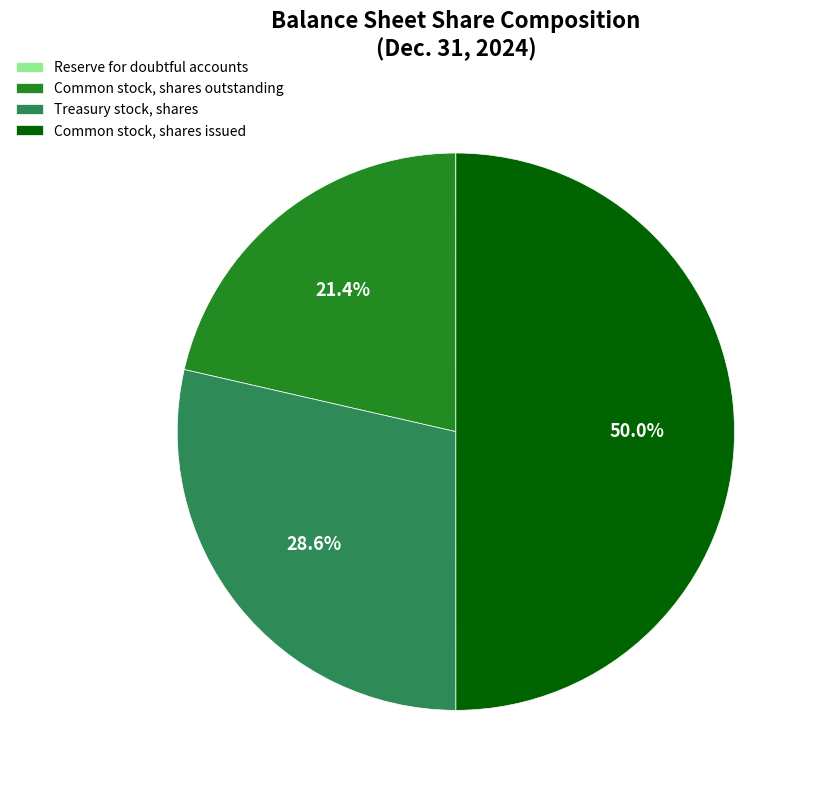

What is the largest slice in the pie chart?

Common stock, shares issued